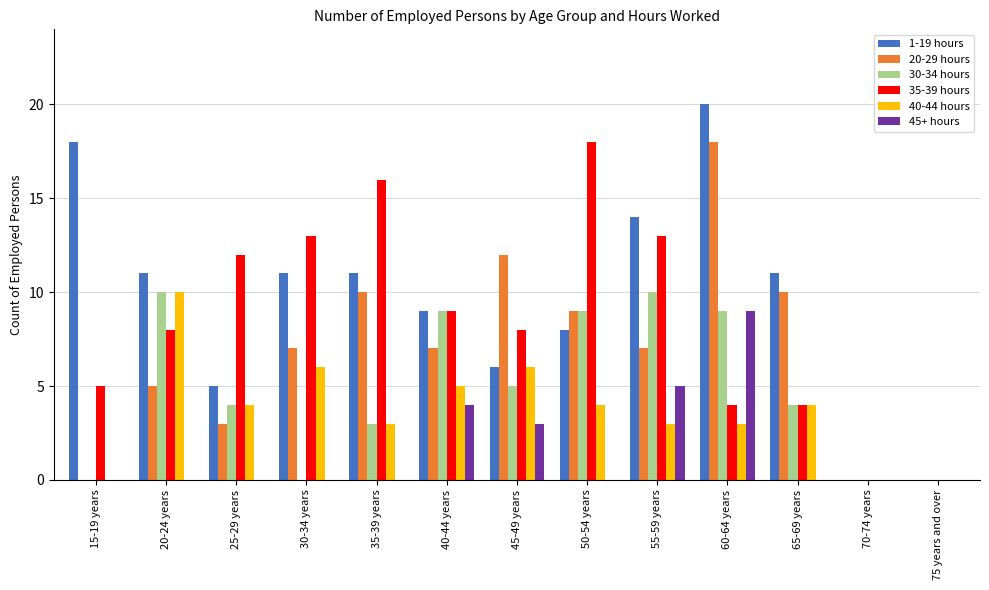

Reading left to right, transcribe all the data shown in this chart.

1-19 hours: 15-19 years=18	20-24 years=11	25-29 years=5	30-34 years=11	35-39 years=11	40-44 years=9	45-49 years=6	50-54 years=8	55-59 years=14	60-64 years=20	65-69 years=11	70-74 years=0	75 years and over=0
20-29 hours: 15-19 years=0	20-24 years=5	25-29 years=3	30-34 years=7	35-39 years=10	40-44 years=7	45-49 years=12	50-54 years=9	55-59 years=7	60-64 years=18	65-69 years=10	70-74 years=0	75 years and over=0
30-34 hours: 15-19 years=0	20-24 years=10	25-29 years=4	30-34 years=0	35-39 years=3	40-44 years=9	45-49 years=5	50-54 years=9	55-59 years=10	60-64 years=9	65-69 years=4	70-74 years=0	75 years and over=0
35-39 hours: 15-19 years=5	20-24 years=8	25-29 years=12	30-34 years=13	35-39 years=16	40-44 years=9	45-49 years=8	50-54 years=18	55-59 years=13	60-64 years=4	65-69 years=4	70-74 years=0	75 years and over=0
40-44 hours: 15-19 years=0	20-24 years=10	25-29 years=4	30-34 years=6	35-39 years=3	40-44 years=5	45-49 years=6	50-54 years=4	55-59 years=3	60-64 years=3	65-69 years=4	70-74 years=0	75 years and over=0
45+ hours: 15-19 years=0	20-24 years=0	25-29 years=0	30-34 years=0	35-39 years=0	40-44 years=4	45-49 years=3	50-54 years=0	55-59 years=5	60-64 years=9	65-69 years=0	70-74 years=0	75 years and over=0